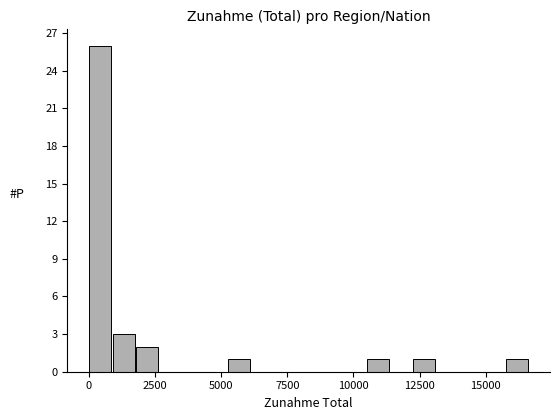

Around what value on the x-axis is the tallest bar? Give the approximate position of its centre, as read against the axis.

500